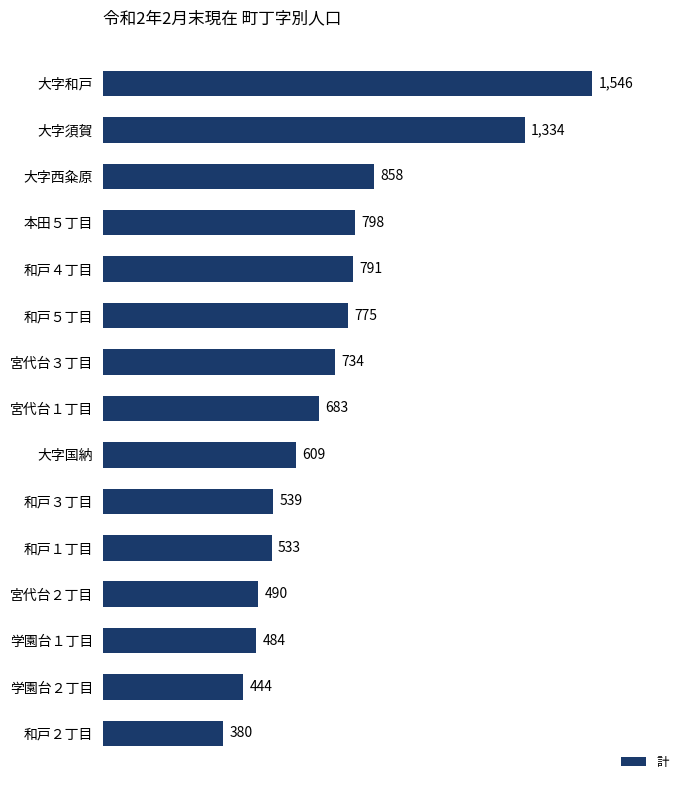

Rank the categories by value from highest to lowest.

大字和戸, 大字須賀, 大字西粂原, 本田５丁目, 和戸４丁目, 和戸５丁目, 宮代台３丁目, 宮代台１丁目, 大字国納, 和戸３丁目, 和戸１丁目, 宮代台２丁目, 学園台１丁目, 学園台２丁目, 和戸２丁目